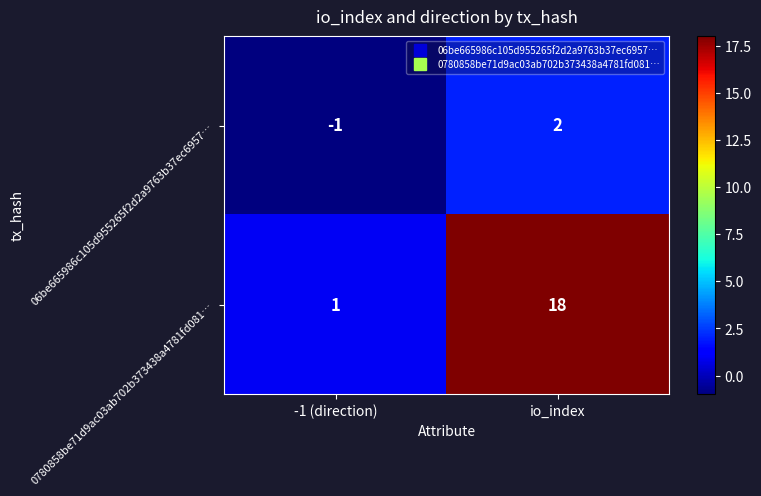

What is the spread (max minus min) of values at -1 (direction)?

2